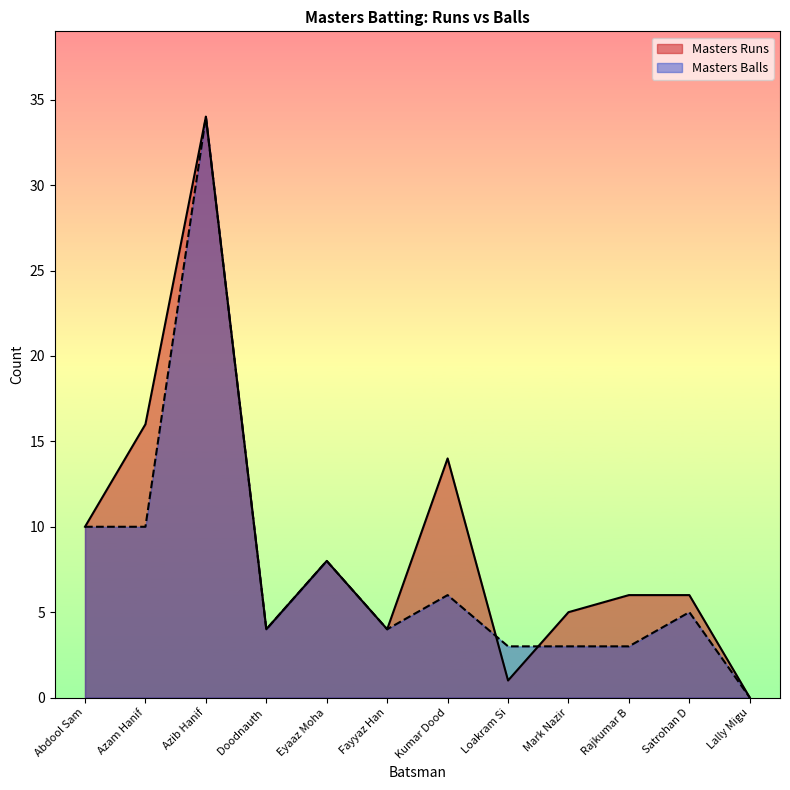

What is the spread (max minus min) of values at Mark Nazir?

2